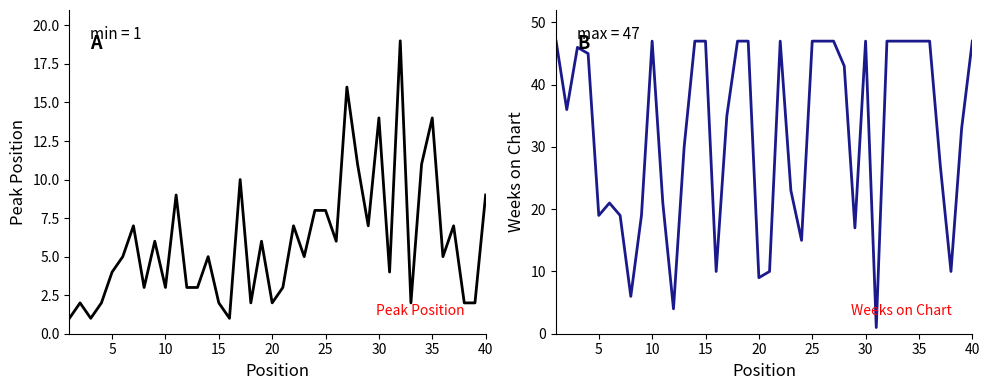

Is it true that Weeks on Chart equals 10 at 20?

True